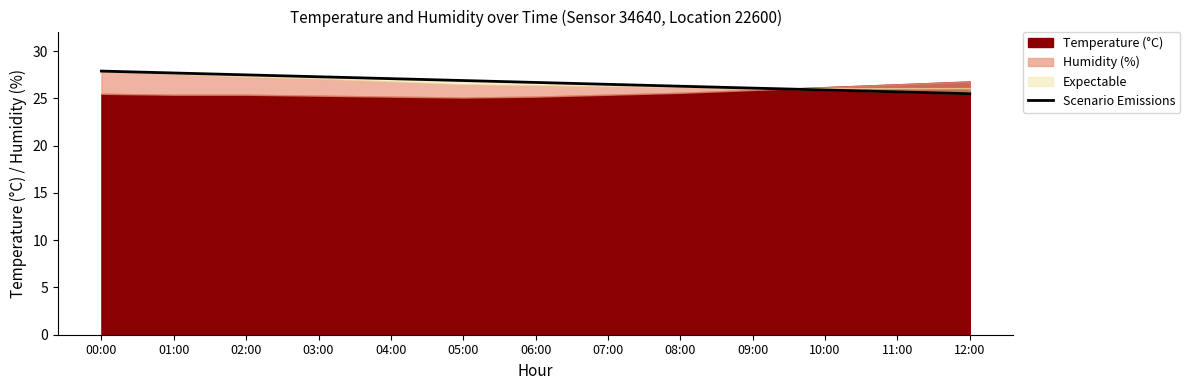

True or false: the data shows 25.5 at 12:00.

True